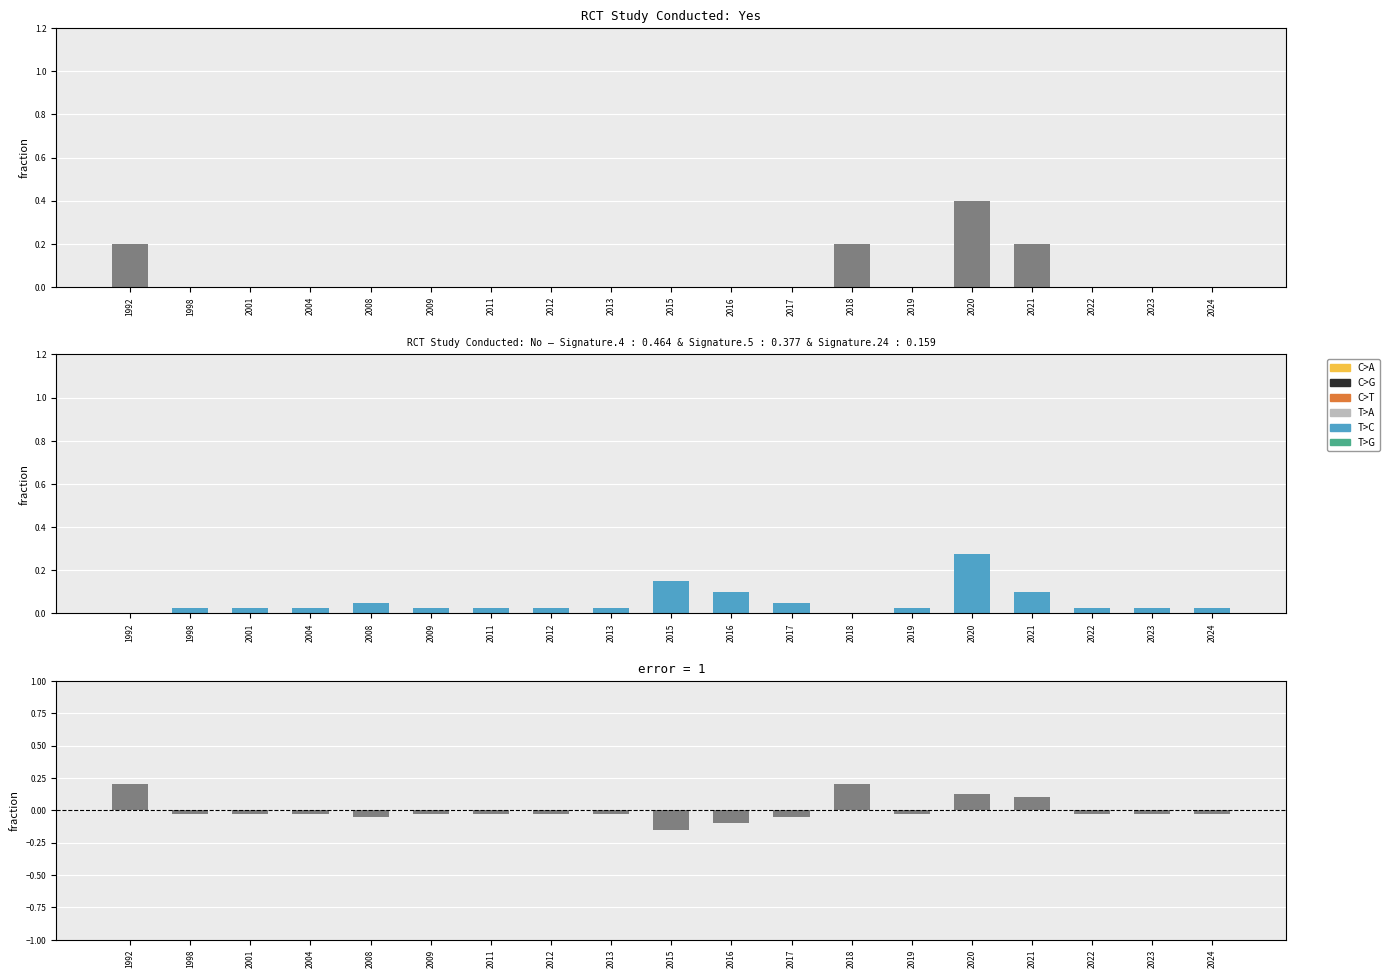

What is the sum of all Yes values?

1.0